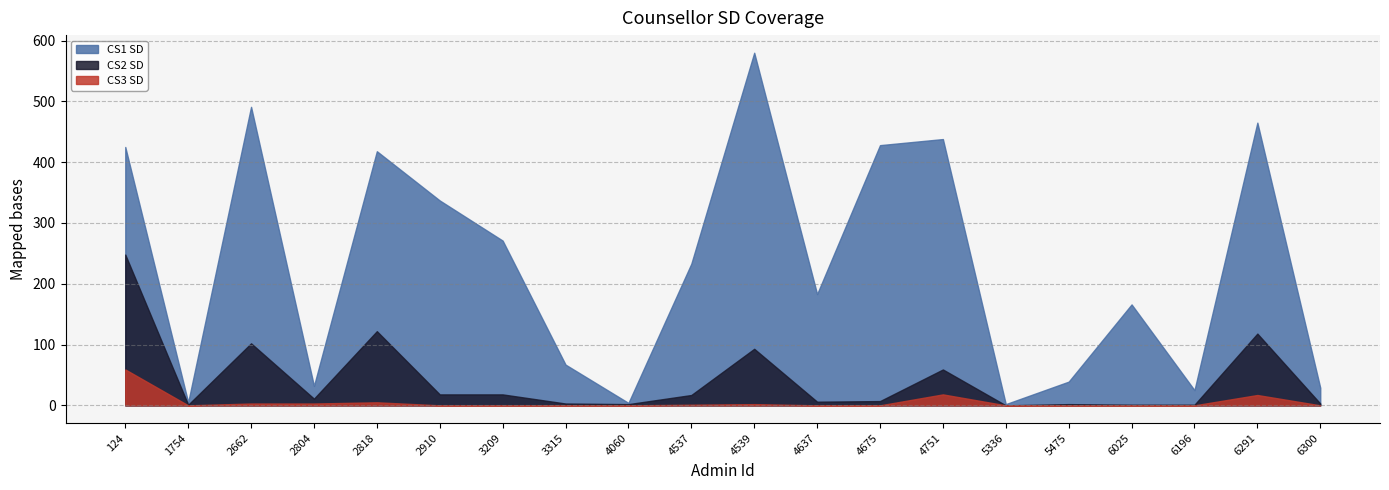

Rank the series at 3209 from lowest to highest value.

CS3 SD, CS2 SD, CS1 SD